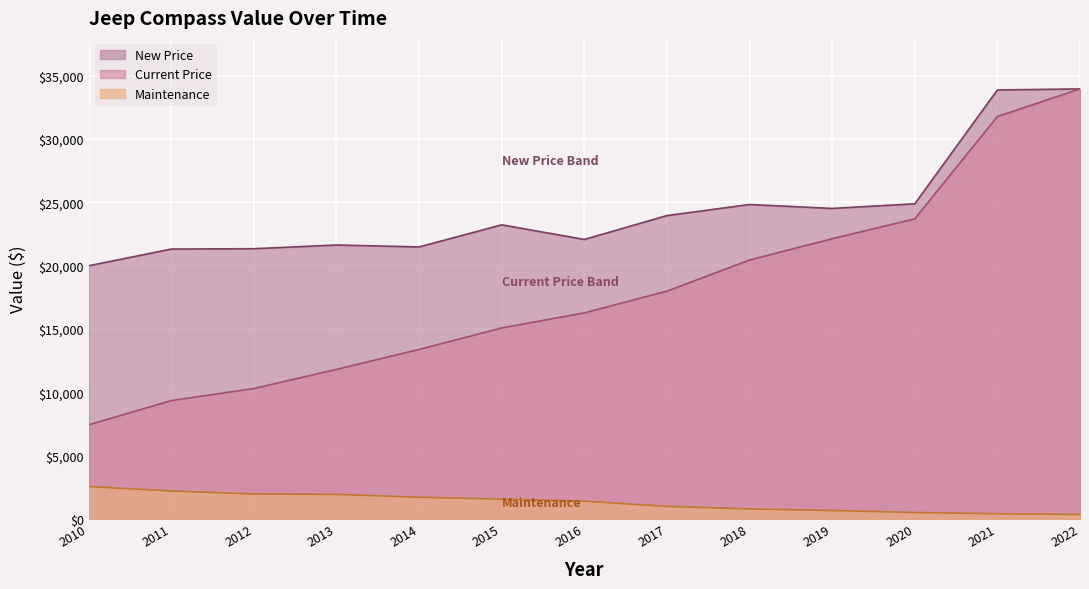

Which label corresponds to the smallest value in the chart?

2022